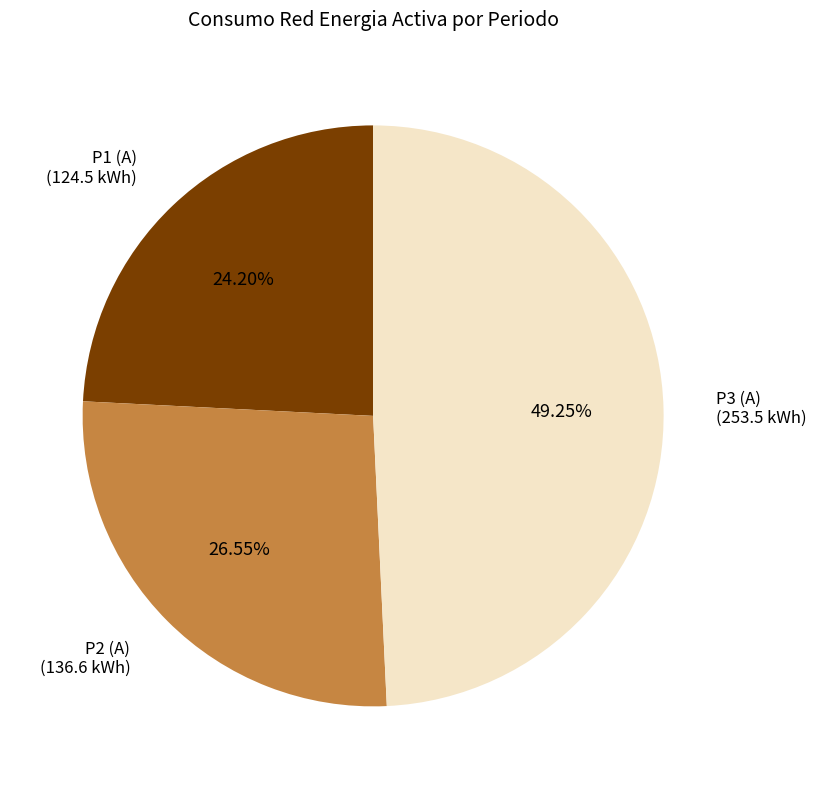

Is there a majority slice in this chart?

No